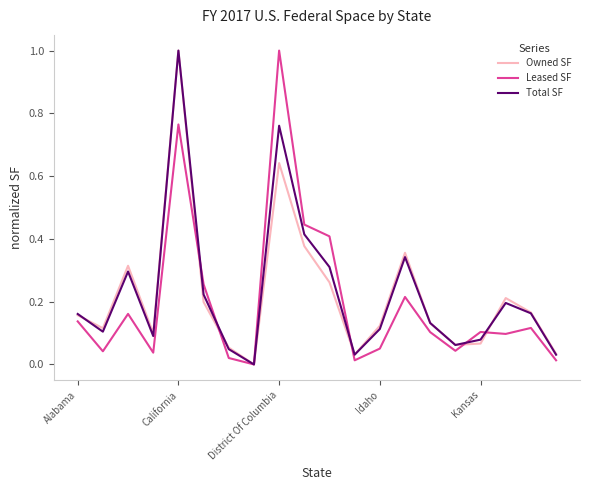

What is the greatest value displayed?

1.0